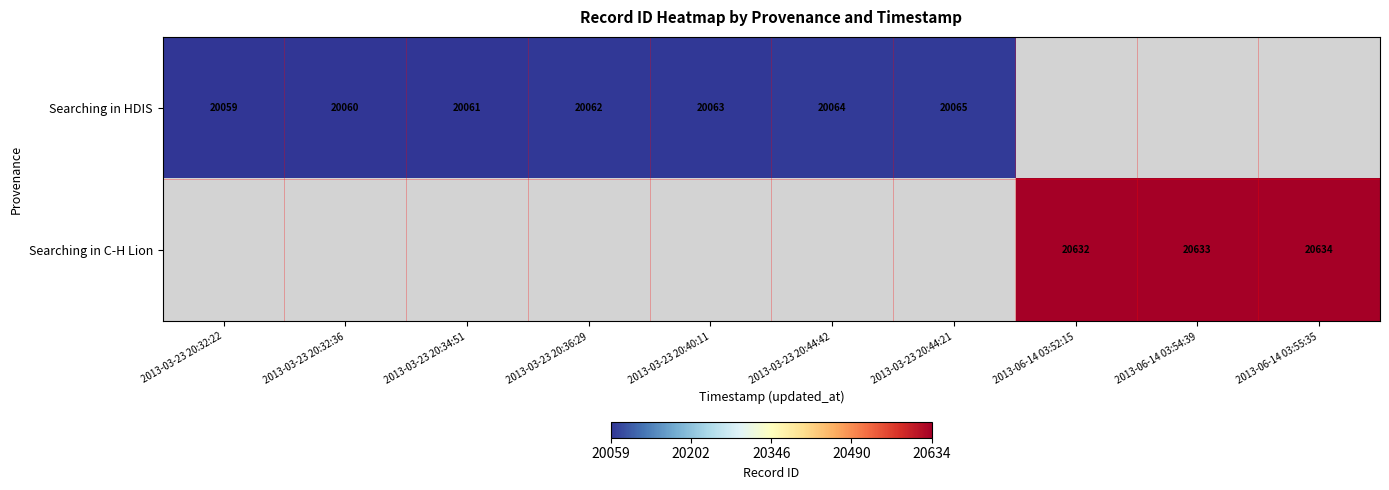

Which has a higher value, 2013-03-23 20:40:11 or 2013-03-23 20:36:29?

2013-03-23 20:40:11